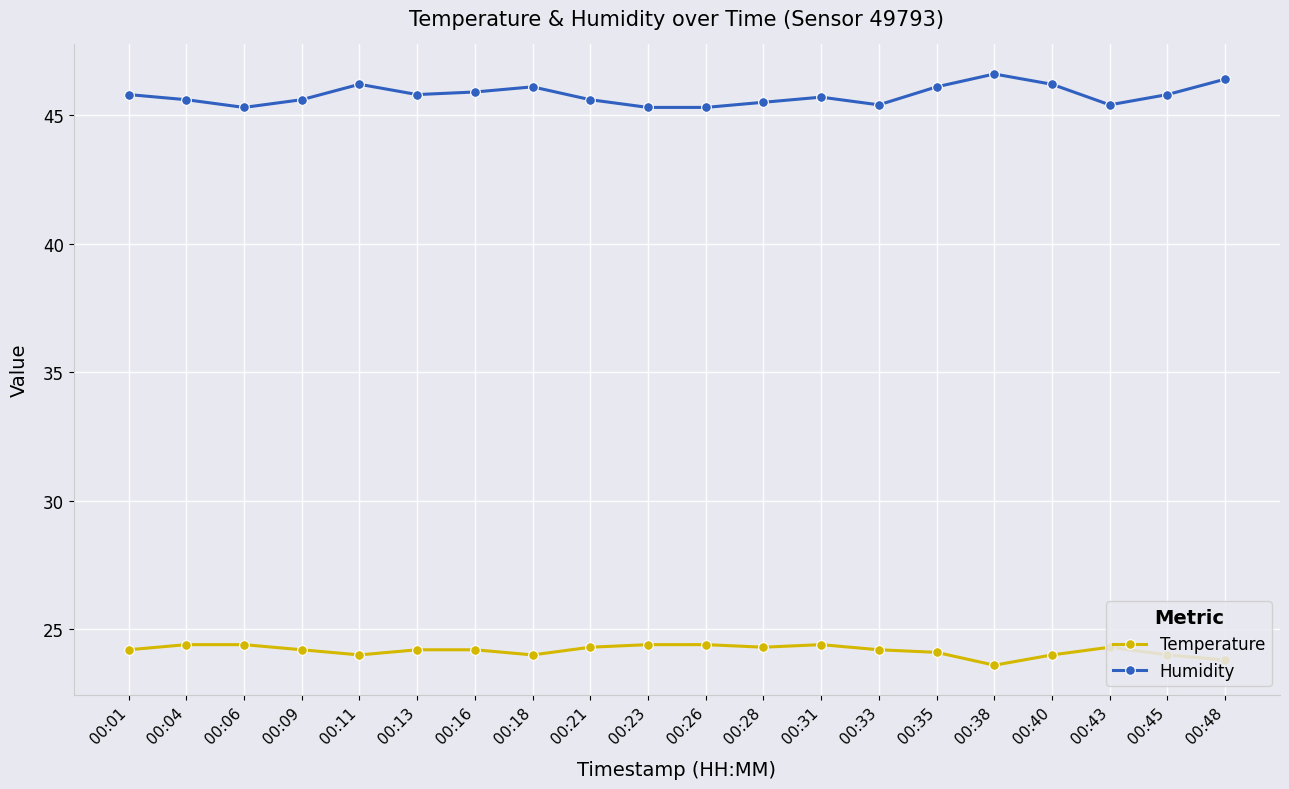

Rank the series by their maximum value, from lowest to highest.

Temperature, Humidity